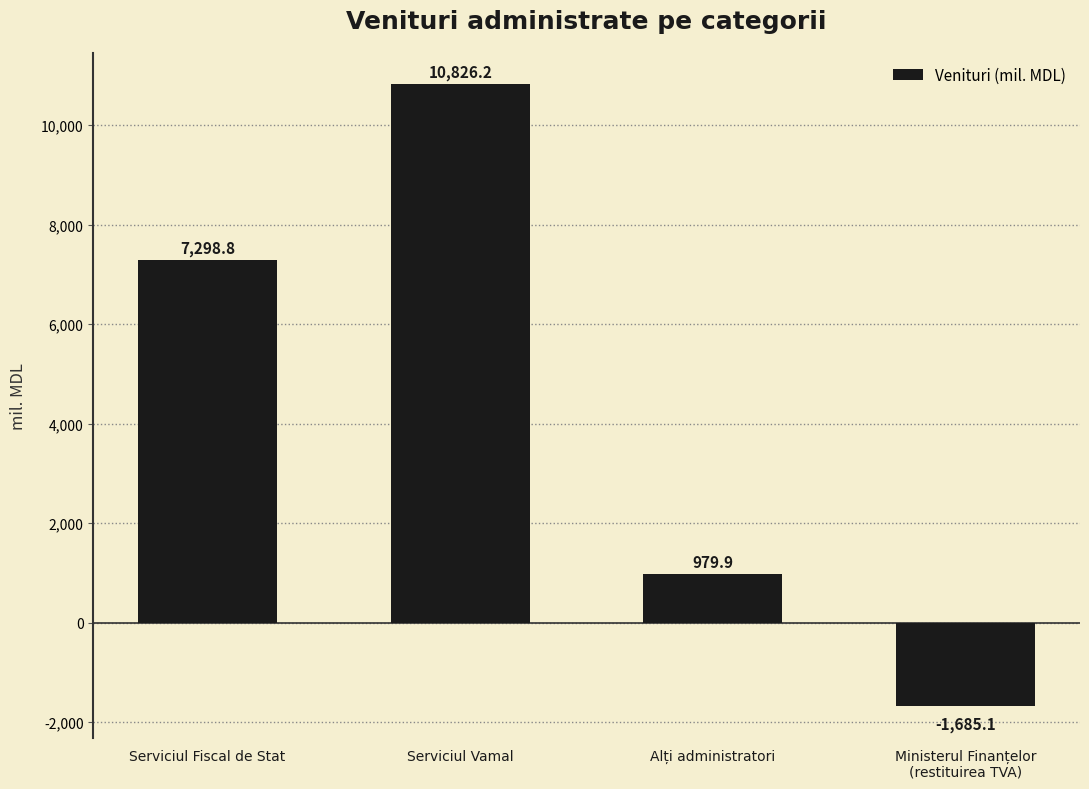

Which category has the highest value across all series?

Serviciul Vamal